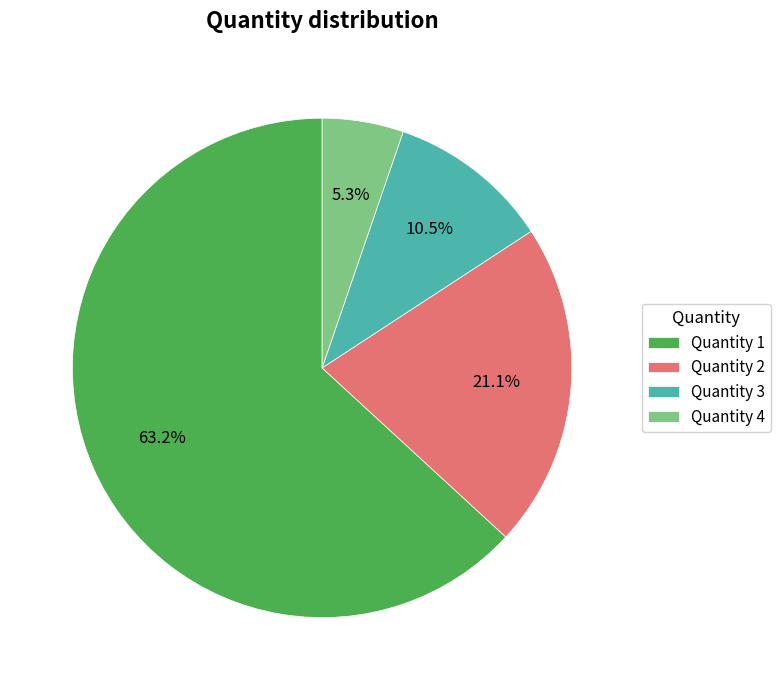

To the nearest percent, what is the combined percentage of Quantity 4 and Quantity 3?

16%